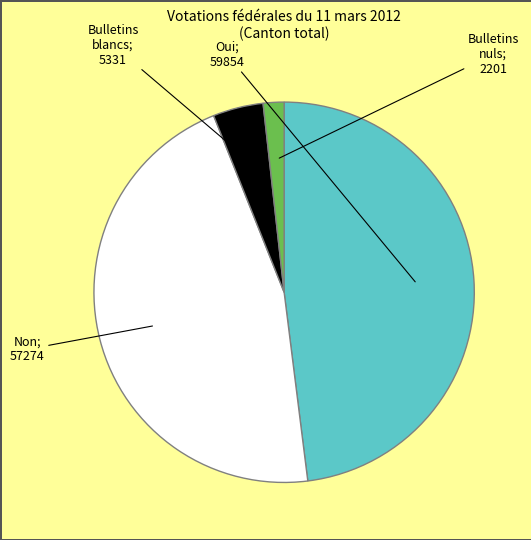

How many slices are in this pie chart?

4